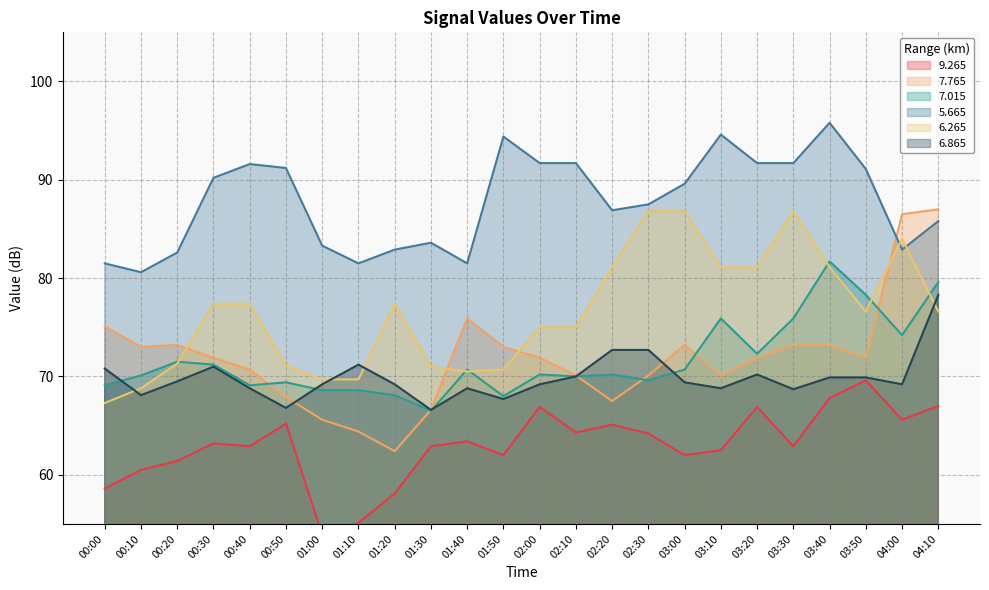

True or false: 9.265 and 5.665 intersect in this chart.

False